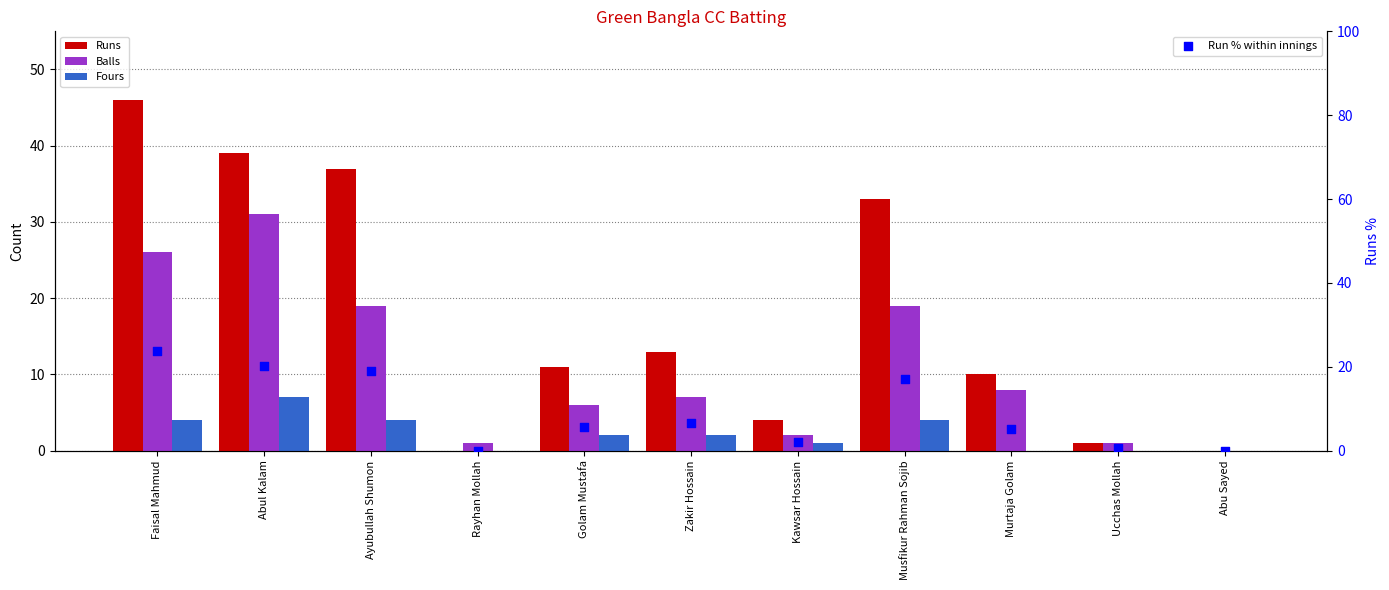

Which series reaches the minimum Y coordinate?

Runs